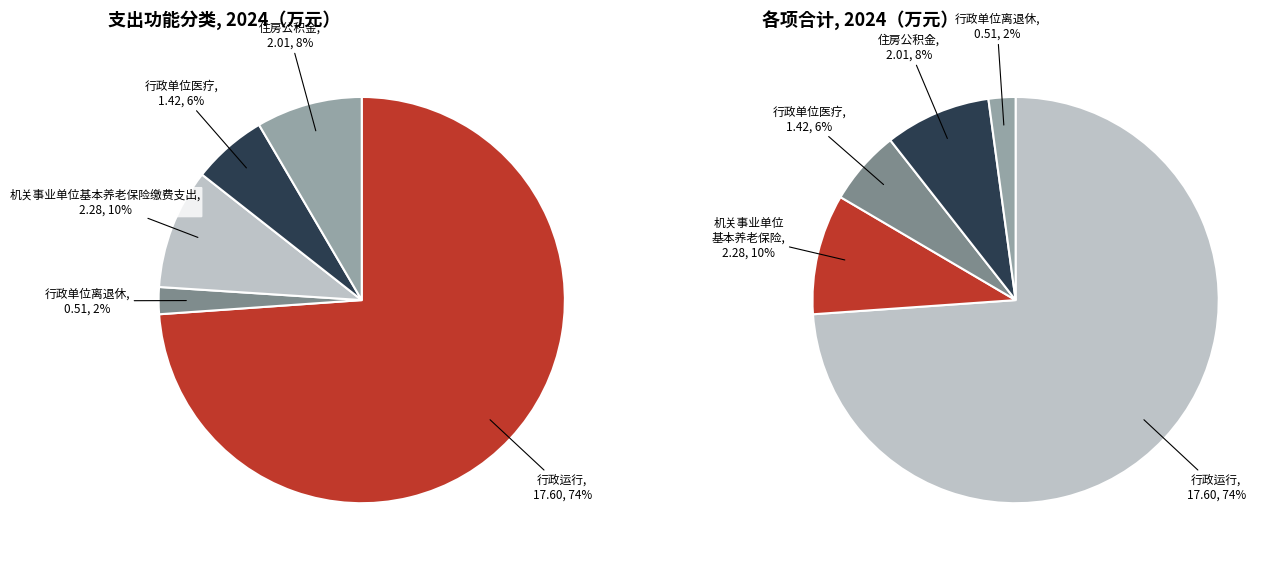

True or false: 行政运行 accounts for 74% of the total.

True